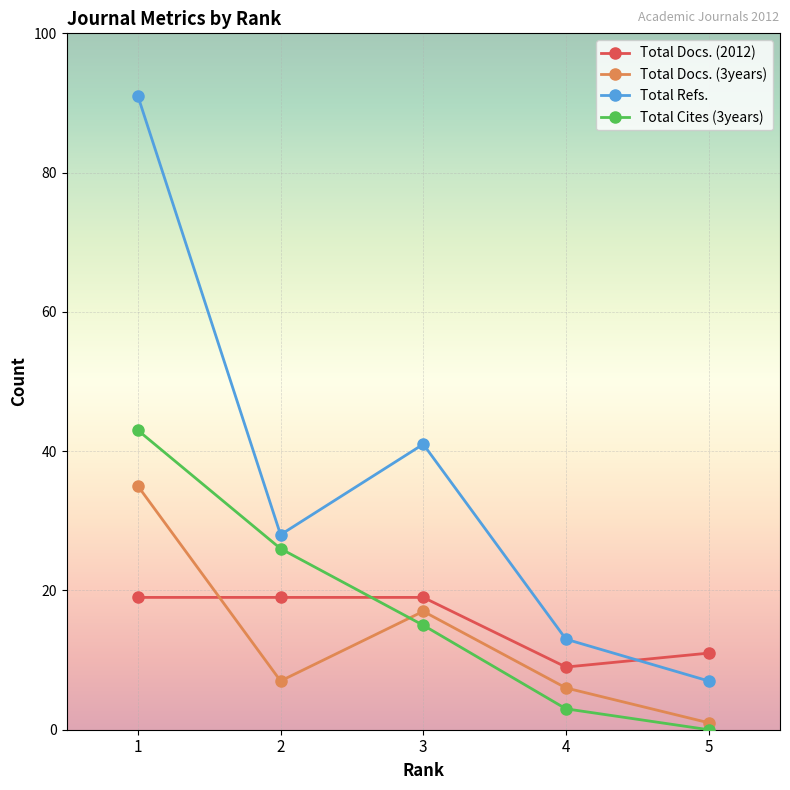

True or false: Total Cites (3years) and Total Docs. (3years) cross at least once.

True